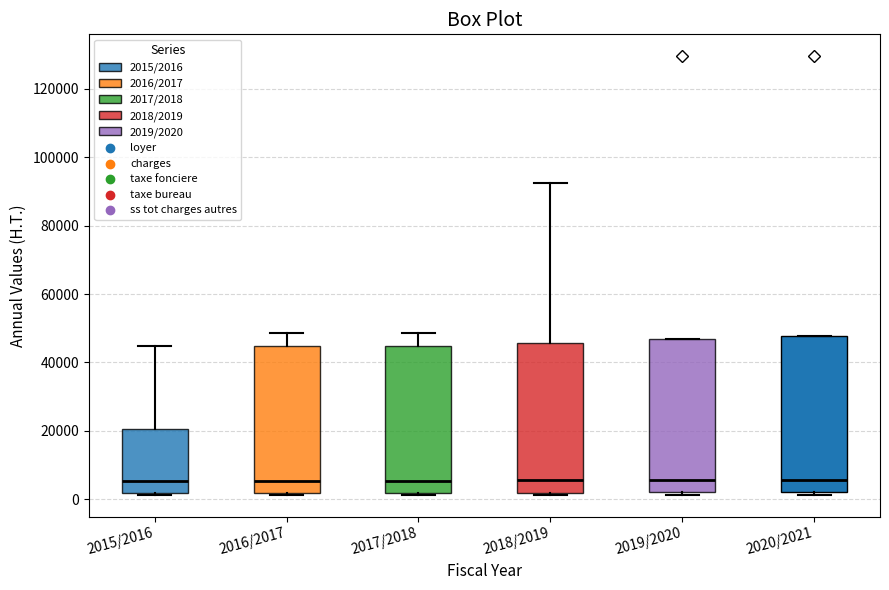

Reading left to right, transcribe this box plot: for each box, give where its median line is, the range the box spans, and where its two whiskers end, as read against the y-axis. The values are not printed on the chart, so give them approximately, as read against the axis.

2015/2016: median 6000, box 2000 to 20000, whiskers 2000 to 44000
2016/2017: median 6000, box 2000 to 44000, whiskers 2000 to 48000
2017/2018: median 6000, box 2000 to 44000, whiskers 2000 to 48000
2018/2019: median 6000, box 2000 to 46000, whiskers 2000 (just below the box's lower edge) to 92000
2019/2020: median 6000, box 2000 to 46000, whiskers 2000 (just below the box's lower edge) to 46000
2020/2021: median 6000, box 2000 to 48000, whiskers 2000 (just below the box's lower edge) to 48000